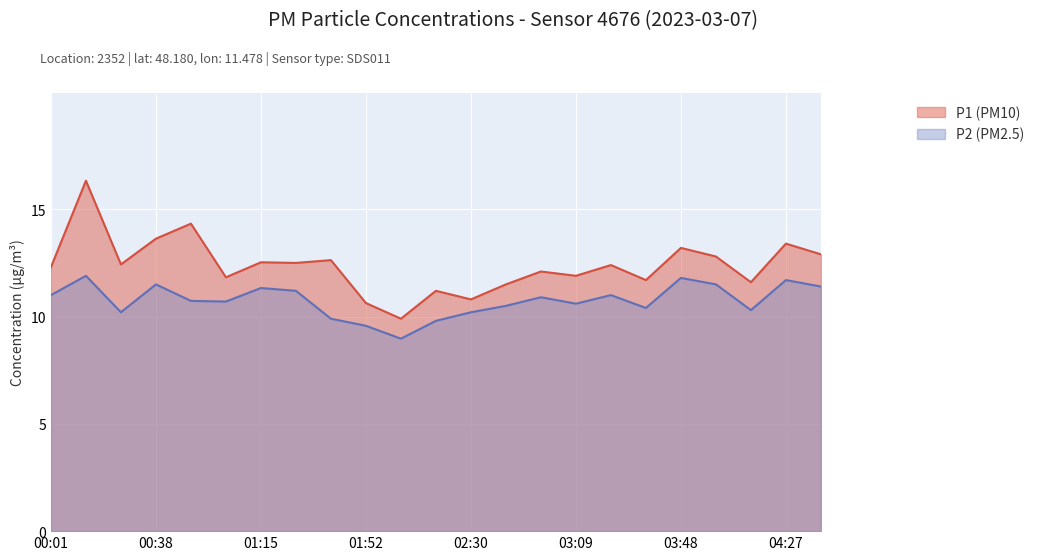

Reading right to left, transcribe all the data shown in this chart.

P1: 04:40=12.9	04:27=13.4	04:14=11.6	04:01=12.8	03:48=13.2	03:35=11.7	03:22=12.4	03:09=11.9	02:56=12.1	02:43=11.5	02:30=10.8	02:17=11.2	02:04=9.9	01:52=10.6	01:39=12.6	01:27=12.5	01:15=12.5	01:02=11.8	00:50=14.3	00:38=13.6	00:25=12.4	00:13=16.3	00:01=12.3
P2: 04:40=11.4	04:27=11.7	04:14=10.3	04:01=11.5	03:48=11.8	03:35=10.4	03:22=11.0	03:09=10.6	02:56=10.9	02:43=10.5	02:30=10.2	02:17=9.8	02:04=9.0	01:52=9.6	01:39=9.9	01:27=11.2	01:15=11.3	01:02=10.7	00:50=10.7	00:38=11.5	00:25=10.2	00:13=11.9	00:01=11.0